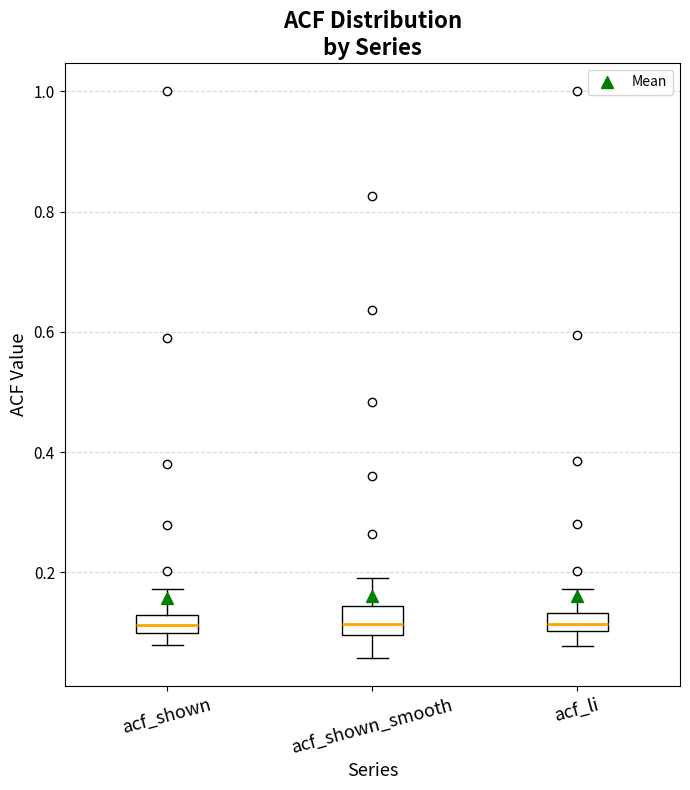

Where does the upper whisker of the box for acf_li end on the y-axis? The values are not printed on the chart, so give them approximately, as read against the axis.

0.18